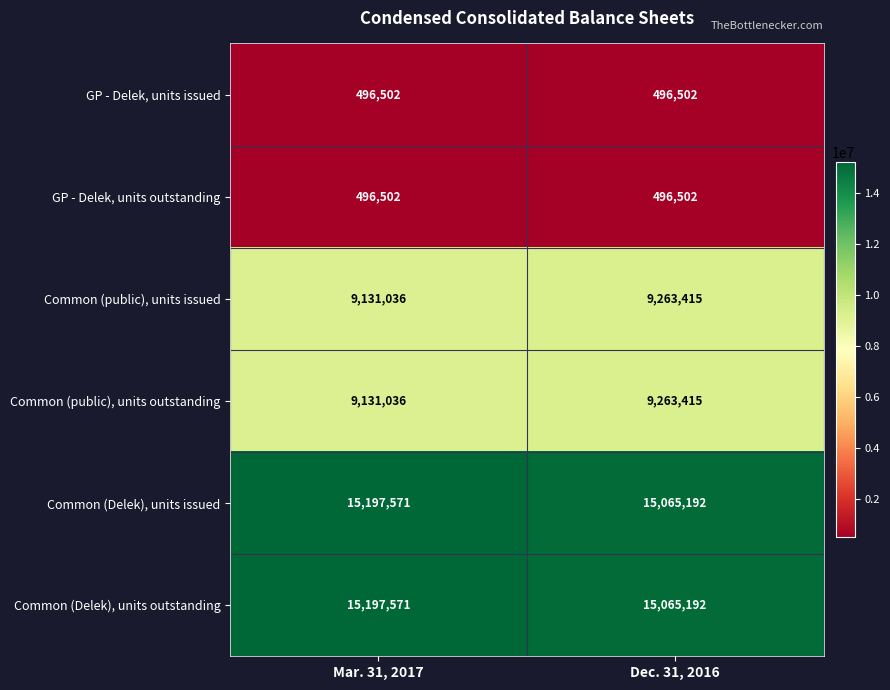

What is the difference between the Common (Delek), units outstanding values at Dec. 31, 2016 and Mar. 31, 2017?

132379